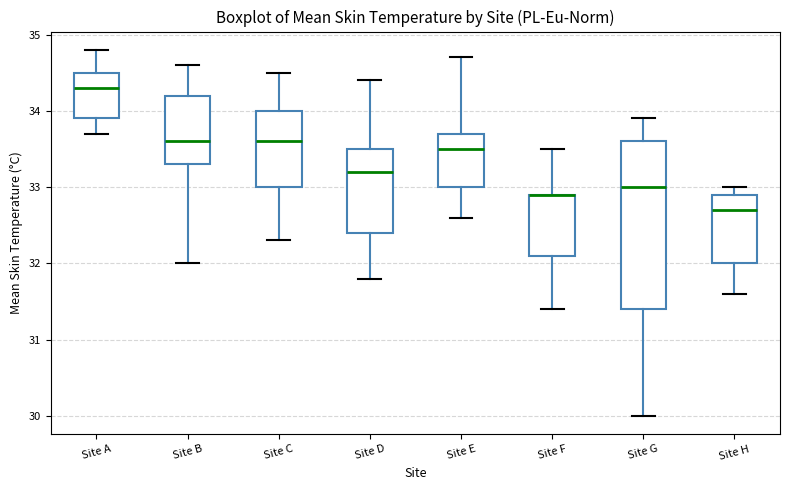

Where does the median line of the box for Site H sit on the y-axis? The values are not printed on the chart, so give them approximately, as read against the axis.

32.7